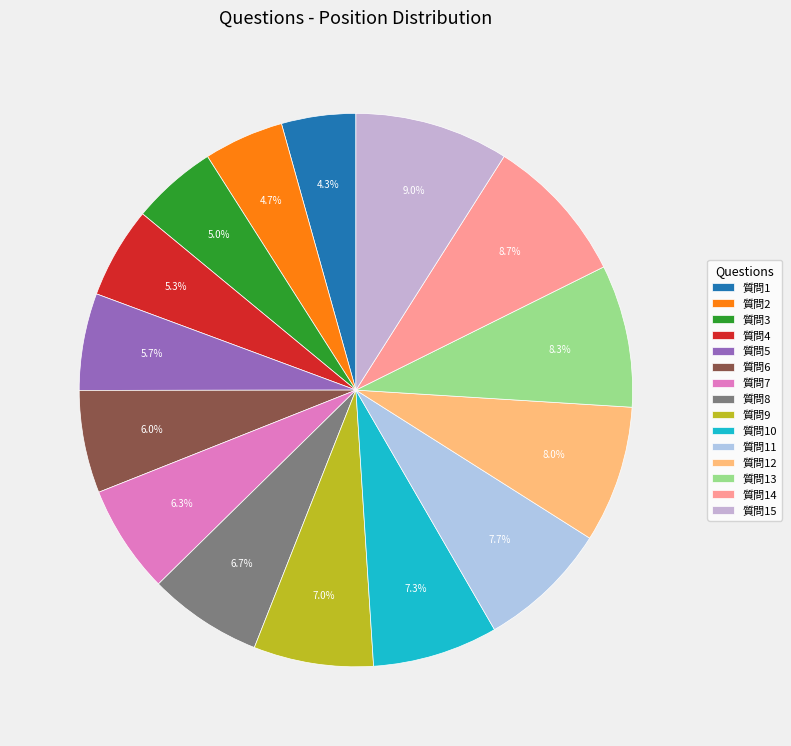

How many segments does this pie chart have?

15